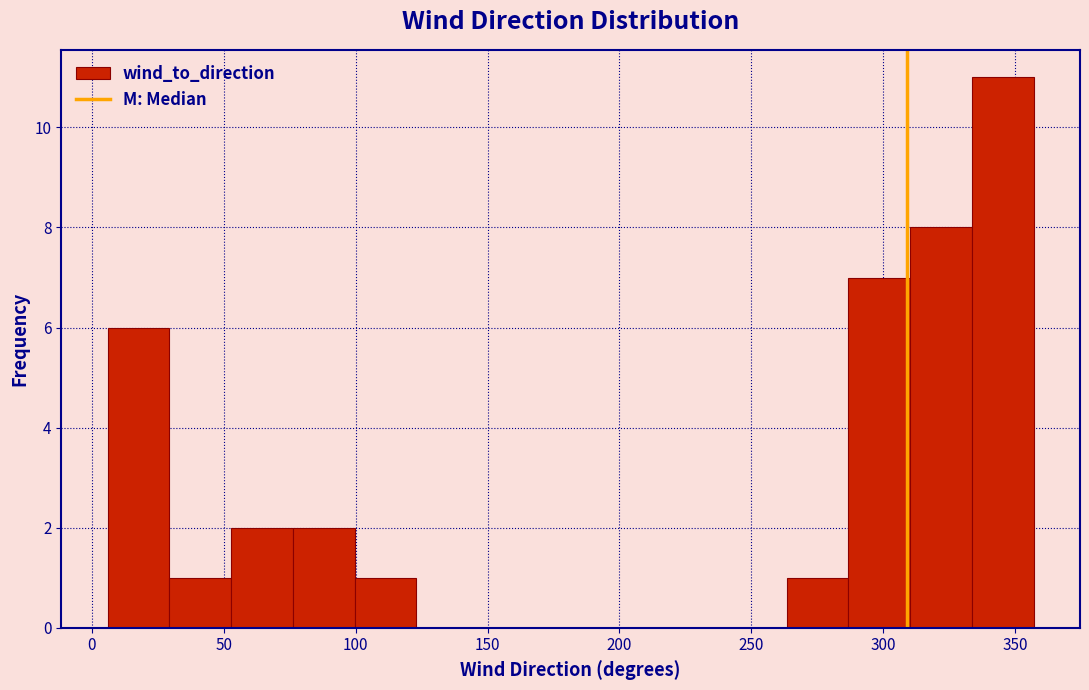

Reading left to right, transcribe this chart: for each bar, give the range it covers on the x-axis and its height. Neither the bar edges nor the heights are printed on the chart, so give them approximately, as read against the axes.

5 to 30: 6
30 to 55: 1
55 to 75: 2
75 to 100: 2
100 to 125: 1
125 to 145: 0
145 to 170: 0
170 to 195: 0
195 to 215: 0
215 to 240: 0
240 to 265: 0
265 to 285: 1
285 to 310: 7
310 to 335: 8
335 to 355: 11